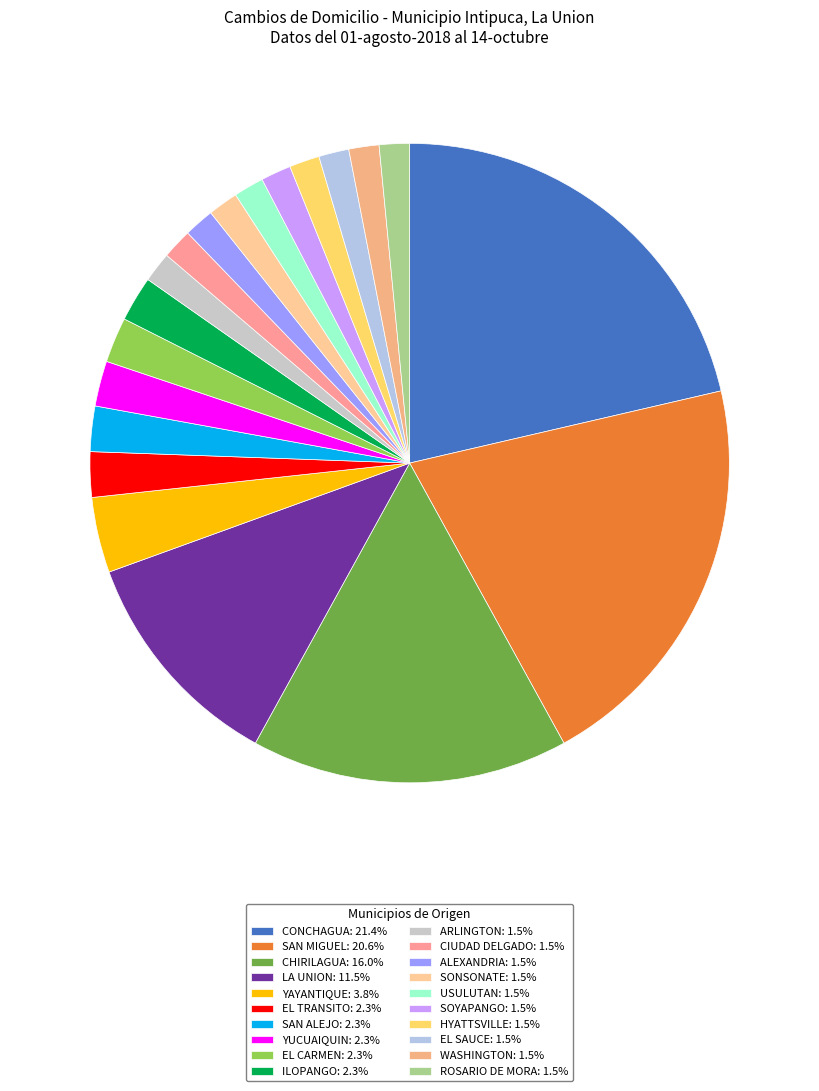

What is the total percentage of SAN MIGUEL and ILOPANGO?

22.9%